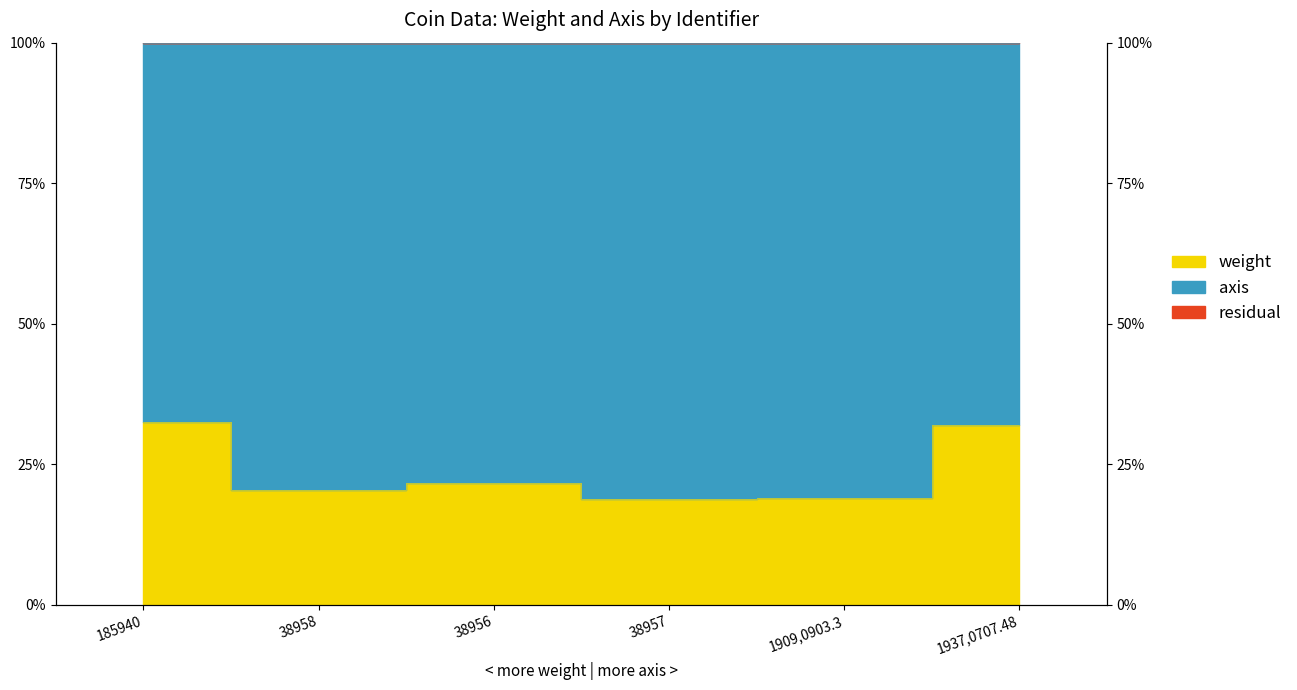

What is the value of the 2nd point from the left?

20.5